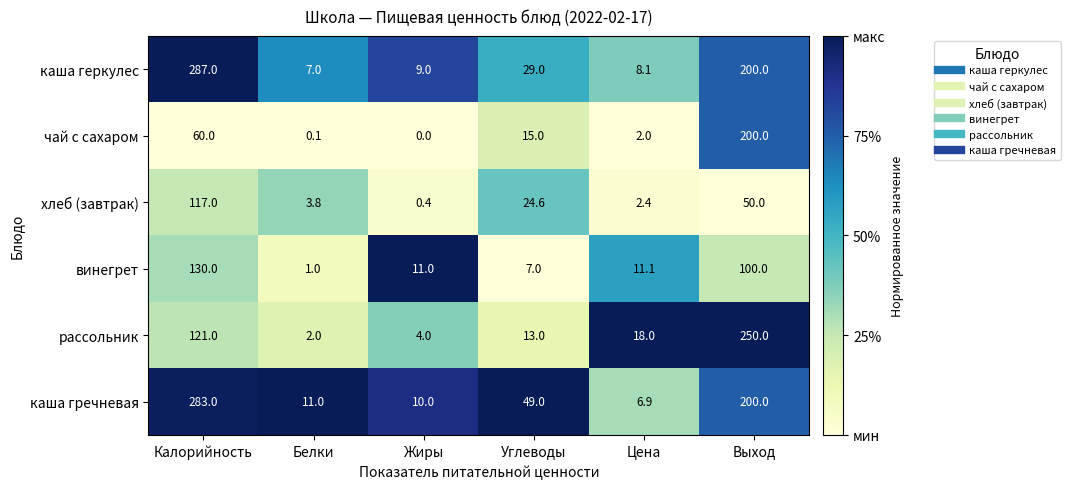

Which category has the lowest value across all series?

Жиры